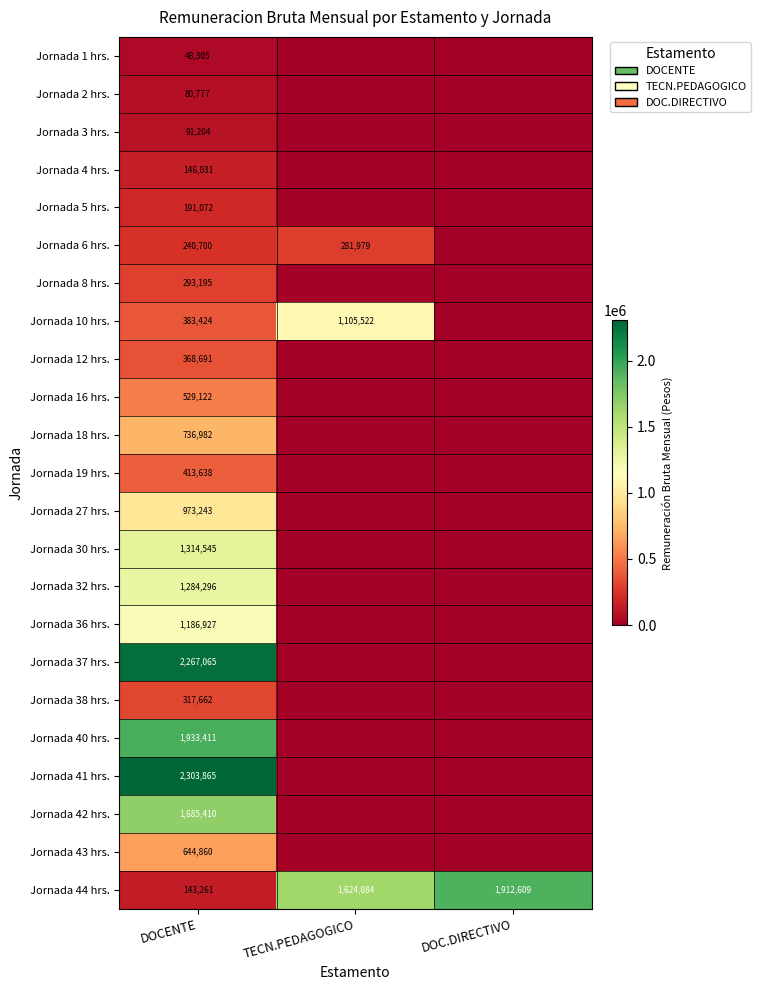

Read the Jornada 44 hrs. value at DOC.DIRECTIVO.

1912609